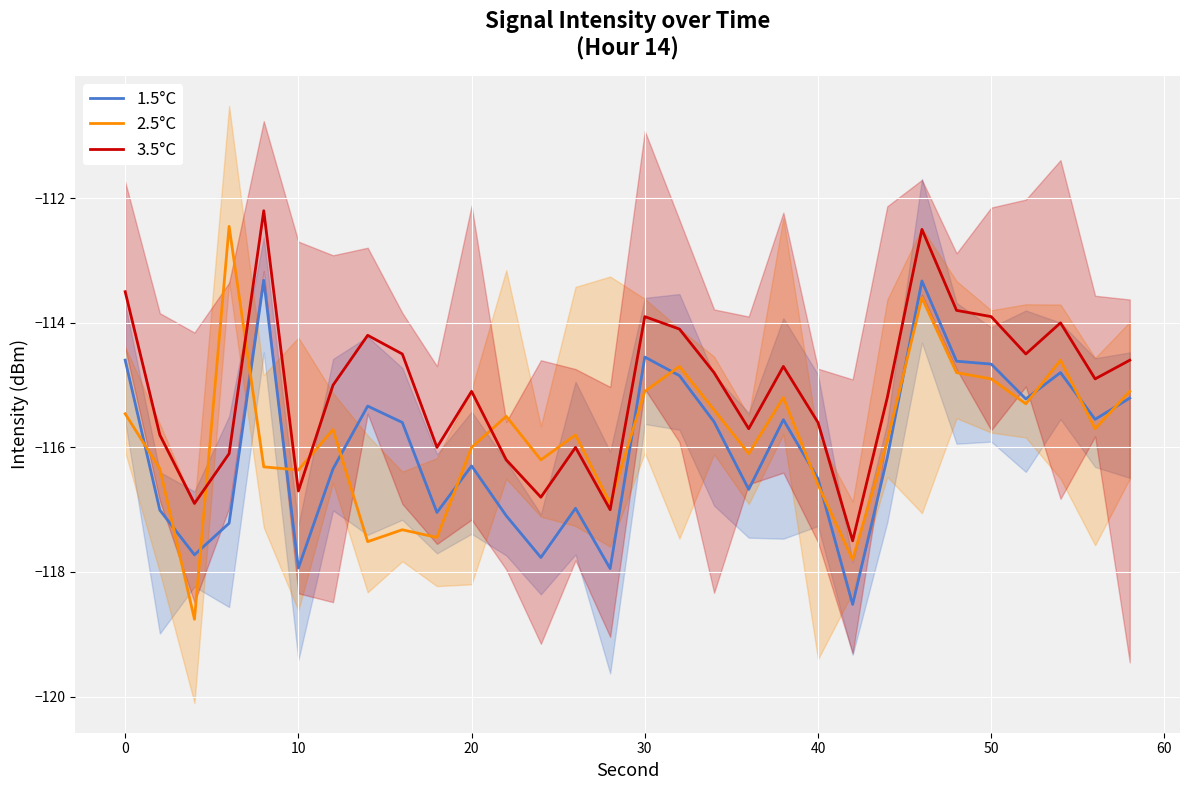

True or false: 3.5°C and 1.5°C intersect in this chart.

False